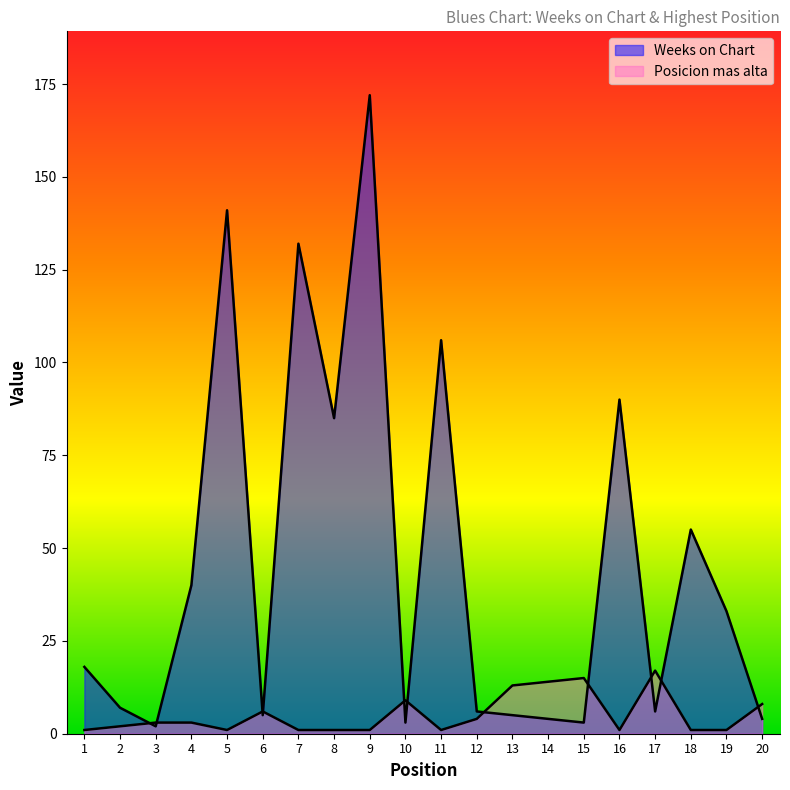

At 8, list the series in order from smallest to largest.

Posicion mas alta, Weeks on Chart